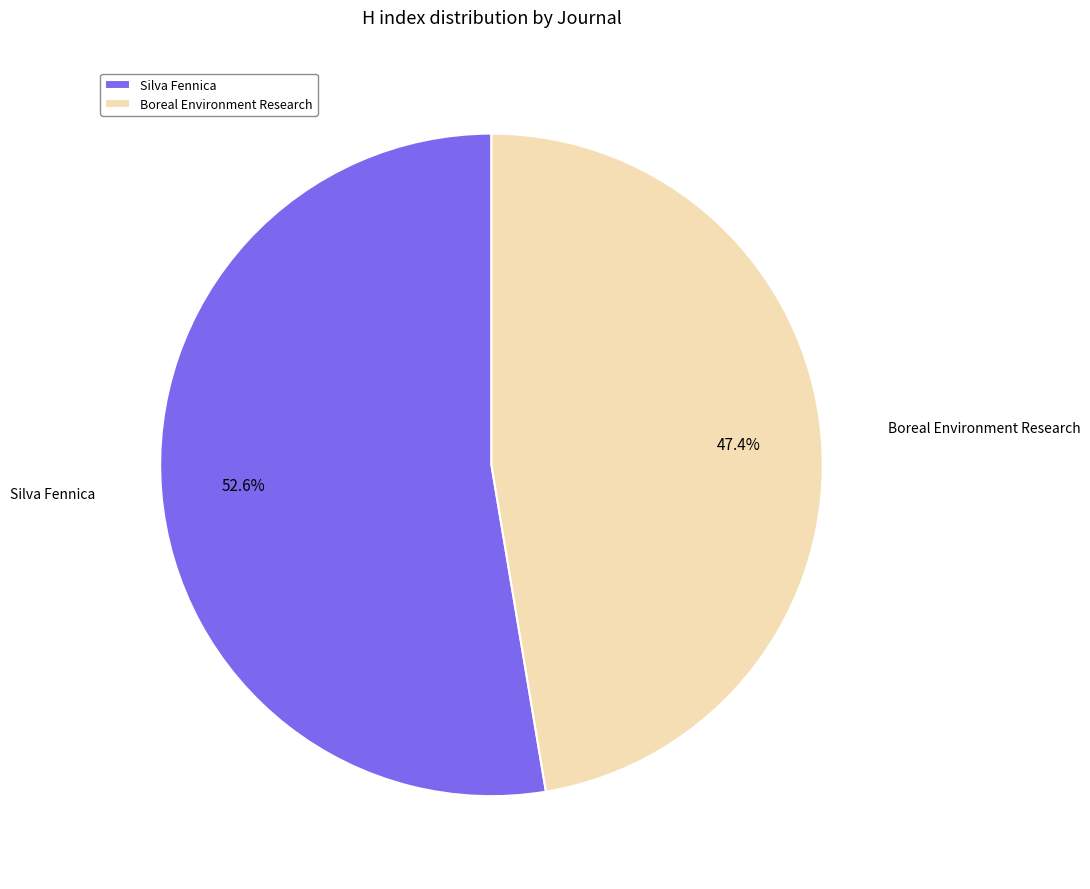

Rank the categories by value from lowest to highest.

Boreal Environment Research, Silva Fennica